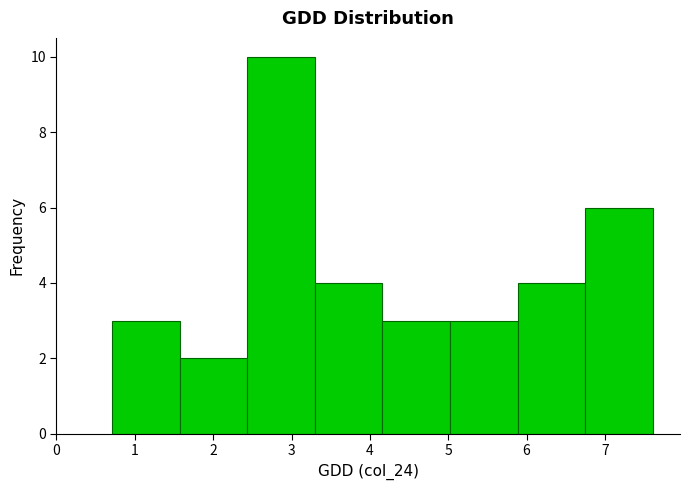

Over which range of the x-axis is the bar tallest?

2.4 to 3.3